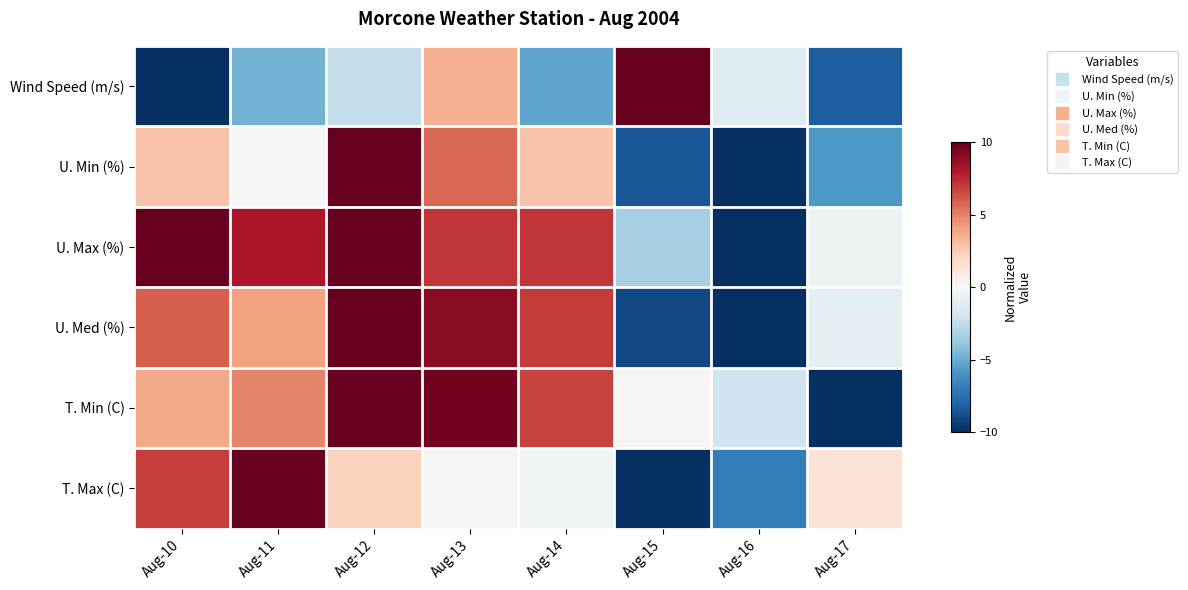

At which category does the chart reach its minimum across all series?

Aug-10